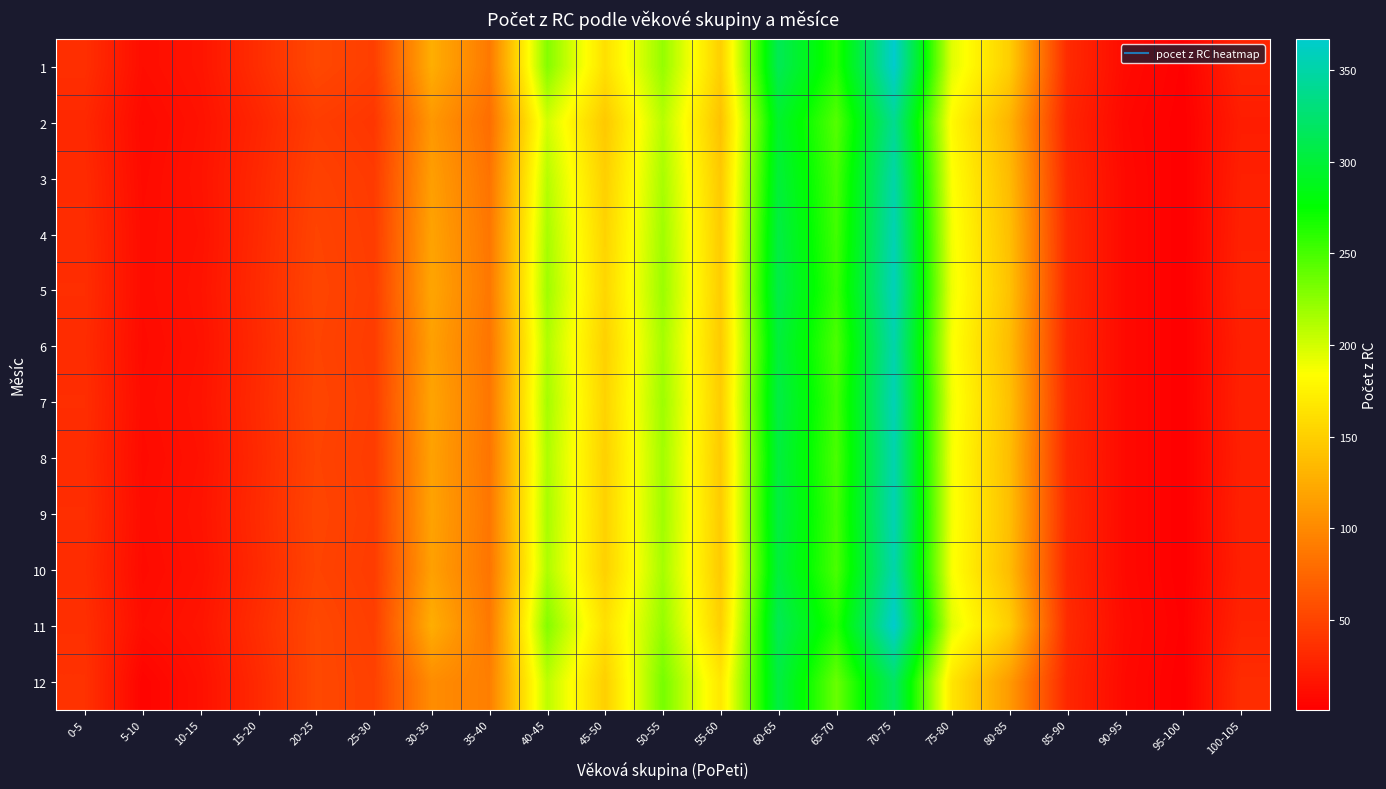

Reading right to left, transcribe all the data shown in this chart.

1: 100-105=27	95-100=2	90-95=9	85-90=32	80-85=149	75-80=195	70-75=367	65-70=262	60-65=313	55-60=150	50-55=222	45-50=162	40-45=228	35-40=88	30-35=126	25-30=46	20-25=53	15-20=34	10-15=16	5-10=11	0-5=35
2: 100-105=22	95-100=1	90-95=7	85-90=28	80-85=130	75-80=180	70-75=340	65-70=245	60-65=295	55-60=140	50-55=210	45-50=145	40-45=200	35-40=80	30-35=110	25-30=40	20-25=45	15-20=28	10-15=14	5-10=8	0-5=30
3: 100-105=24	95-100=1	90-95=8	85-90=30	80-85=135	75-80=185	70-75=350	65-70=250	60-65=300	55-60=145	50-55=215	45-50=150	40-45=210	35-40=84	30-35=115	25-30=43	20-25=48	15-20=30	10-15=15	5-10=9	0-5=32
4: 100-105=25	95-100=1	90-95=8	85-90=31	80-85=138	75-80=188	70-75=355	65-70=252	60-65=305	55-60=147	50-55=218	45-50=153	40-45=215	35-40=86	30-35=118	25-30=44	20-25=50	15-20=31	10-15=14	5-10=10	0-5=33
5: 100-105=26	95-100=1	90-95=8	85-90=31	80-85=140	75-80=190	70-75=358	65-70=255	60-65=308	55-60=148	50-55=220	45-50=155	40-45=218	35-40=87	30-35=120	25-30=45	20-25=51	15-20=32	10-15=15	5-10=10	0-5=34
6: 100-105=24	95-100=1	90-95=8	85-90=30	80-85=136	75-80=186	70-75=352	65-70=248	60-65=302	55-60=146	50-55=216	45-50=151	40-45=212	35-40=85	30-35=116	25-30=44	20-25=50	15-20=31	10-15=14	5-10=9	0-5=33
7: 100-105=25	95-100=1	90-95=8	85-90=31	80-85=139	75-80=189	70-75=356	65-70=252	60-65=306	55-60=148	50-55=219	45-50=153	40-45=216	35-40=86	30-35=119	25-30=45	20-25=51	15-20=32	10-15=15	5-10=10	0-5=34
8: 100-105=24	95-100=1	90-95=8	85-90=30	80-85=137	75-80=187	70-75=353	65-70=249	60-65=303	55-60=146	50-55=217	45-50=151	40-45=213	35-40=85	30-35=117	25-30=44	20-25=50	15-20=31	10-15=14	5-10=9	0-5=33
9: 100-105=25	95-100=1	90-95=8	85-90=31	80-85=138	75-80=188	70-75=355	65-70=251	60-65=305	55-60=147	50-55=218	45-50=152	40-45=215	35-40=86	30-35=118	25-30=45	20-25=51	15-20=32	10-15=15	5-10=10	0-5=34
10: 100-105=24	95-100=1	90-95=8	85-90=30	80-85=136	75-80=186	70-75=352	65-70=249	60-65=302	55-60=146	50-55=216	45-50=151	40-45=213	35-40=85	30-35=116	25-30=44	20-25=50	15-20=31	10-15=14	5-10=9	0-5=33
11: 100-105=27	95-100=2	90-95=9	85-90=32	80-85=149	75-80=195	70-75=367	65-70=262	60-65=313	55-60=150	50-55=222	45-50=162	40-45=228	35-40=88	30-35=126	25-30=46	20-25=53	15-20=34	10-15=16	5-10=11	0-5=35
12: 100-105=33	95-100=1	90-95=8	85-90=29	80-85=112	75-80=166	70-75=319	65-70=238	60-65=305	55-60=167	50-55=233	45-50=150	40-45=208	35-40=92	30-35=102	25-30=48	20-25=53	15-20=31	10-15=13	5-10=4	0-5=37